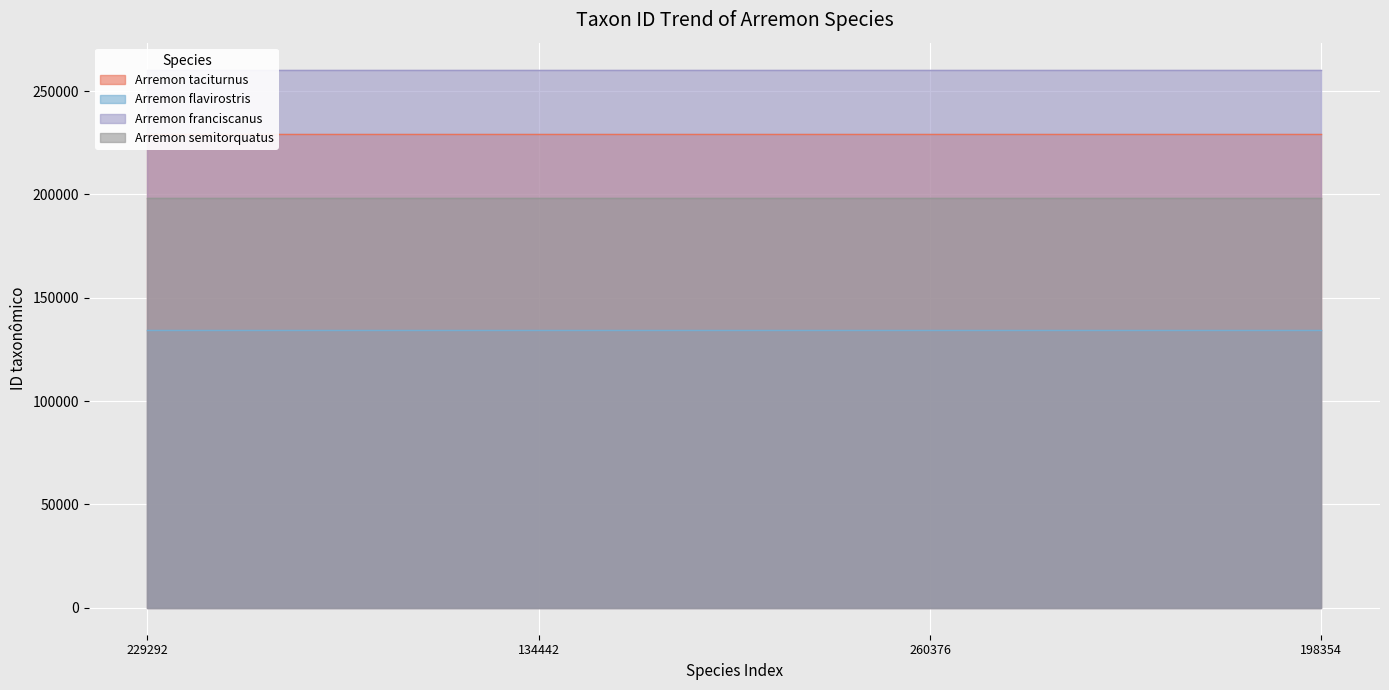

Reading left to right, transcribe all the data shown in this chart.

Arremon taciturnus: 229292=229292	134442=229292	260376=229292	198354=229292
Arremon flavirostris: 229292=134442	134442=134442	260376=134442	198354=134442
Arremon franciscanus: 229292=260376	134442=260376	260376=260376	198354=260376
Arremon semitorquatus: 229292=198354	134442=198354	260376=198354	198354=198354